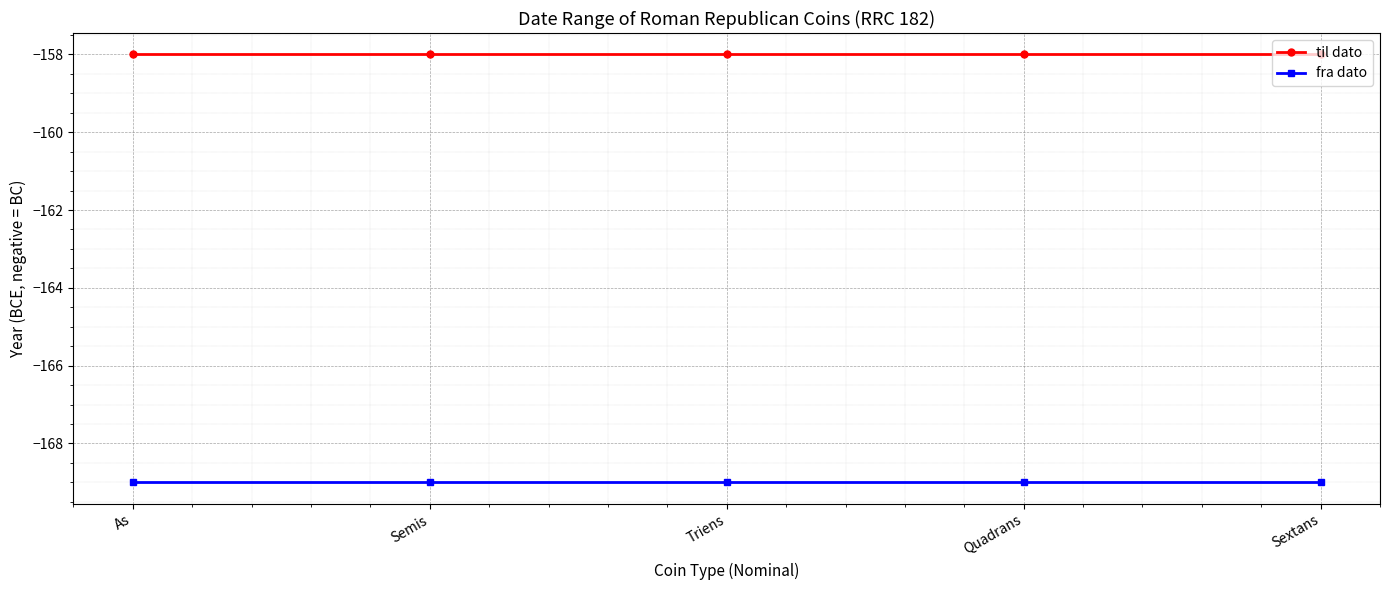

Reading right to left, list all the values displayed in this chart.

til dato: Sextans=-158	Quadrans=-158	Triens=-158	Semis=-158	As=-158
fra dato: Sextans=-169	Quadrans=-169	Triens=-169	Semis=-169	As=-169